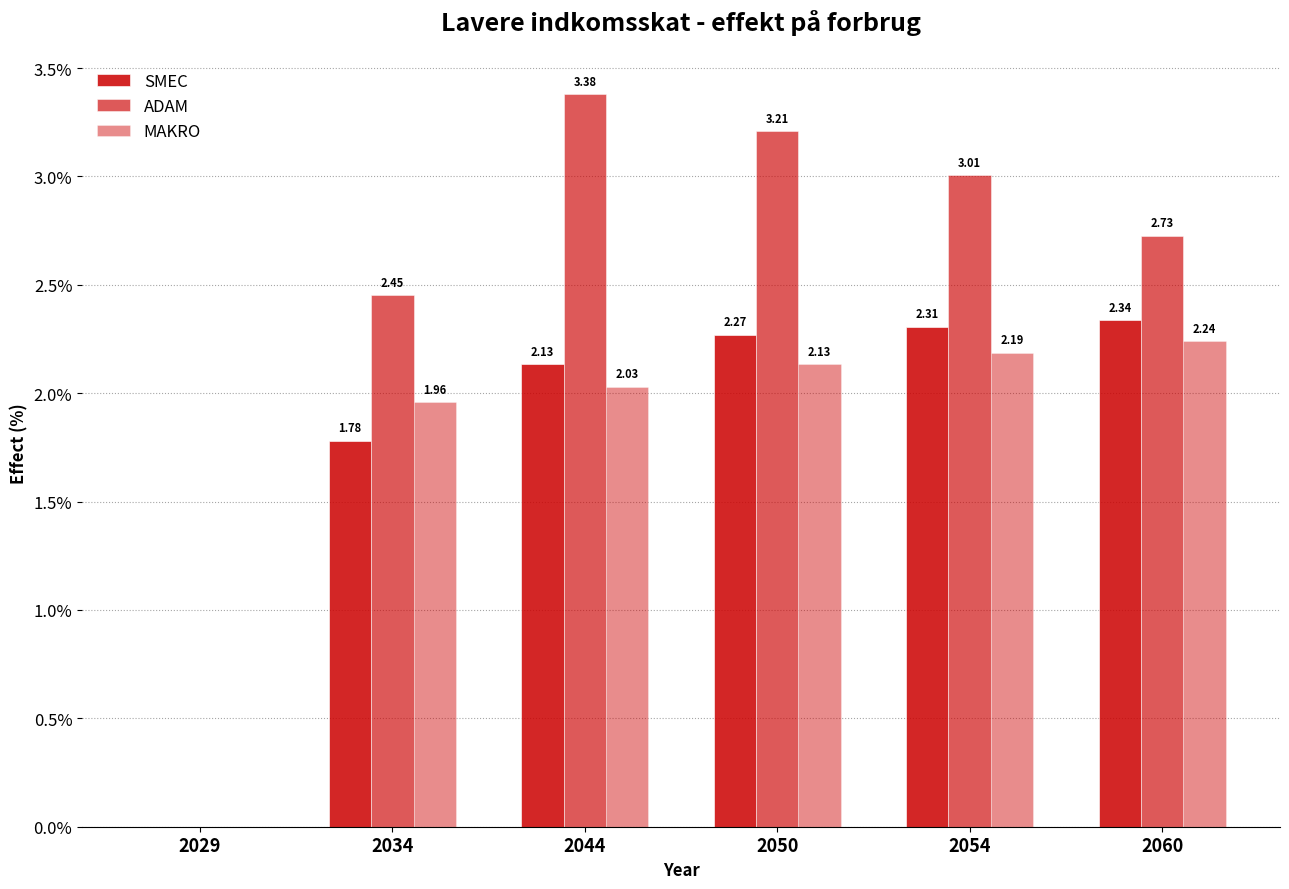

List the labels in order of ADAM value, largest first.

2044, 2050, 2054, 2060, 2034, 2029